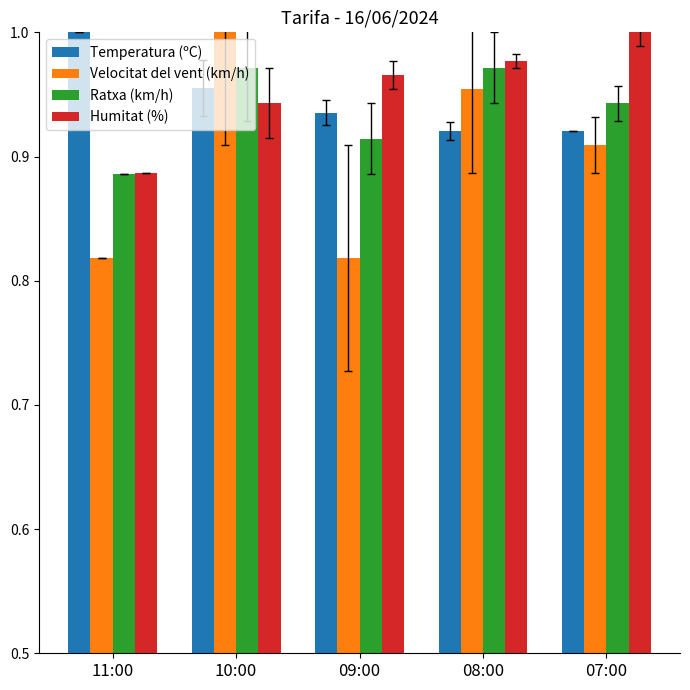

The Temperatura (ºC) series shows 0.4 at 10:00. True or false?

False